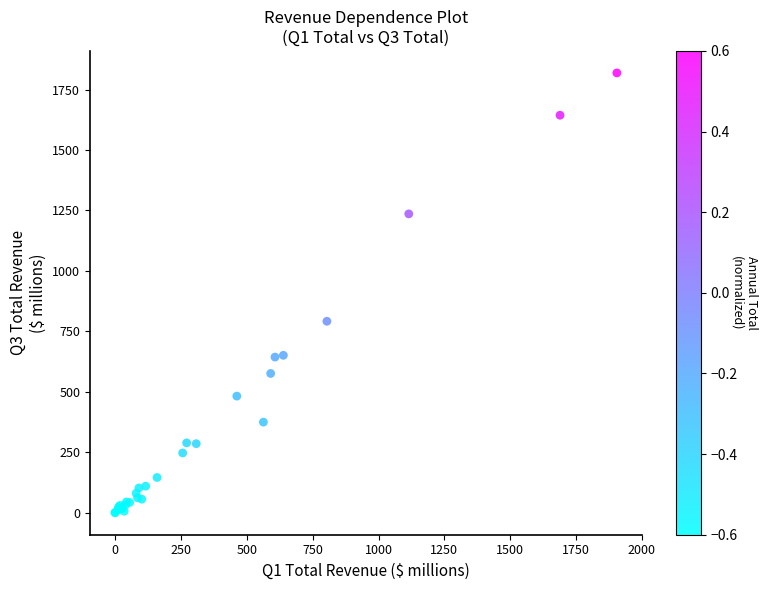

What Y value in the scatter plot is closest to 909?

791.7